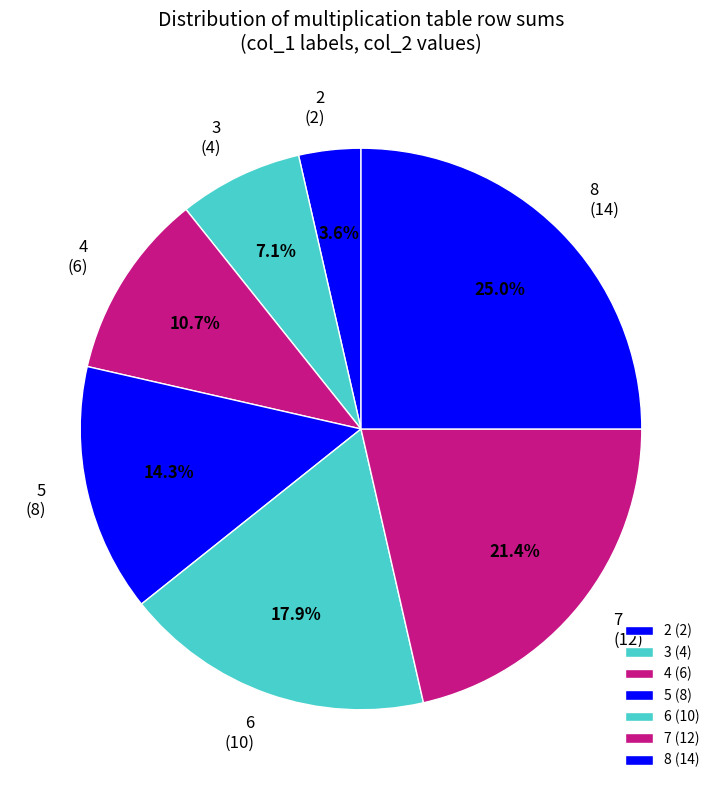

Is 6 the majority of the pie?

No